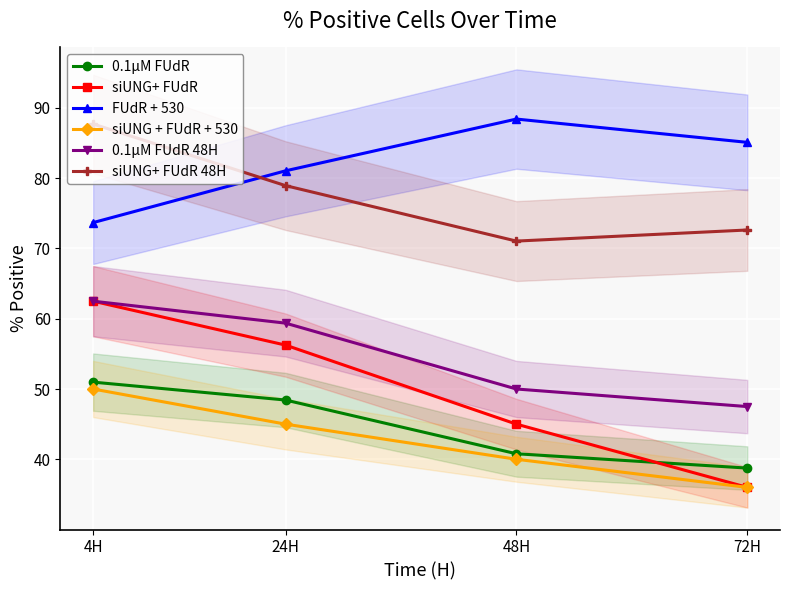

What position from the left is 24H?

2